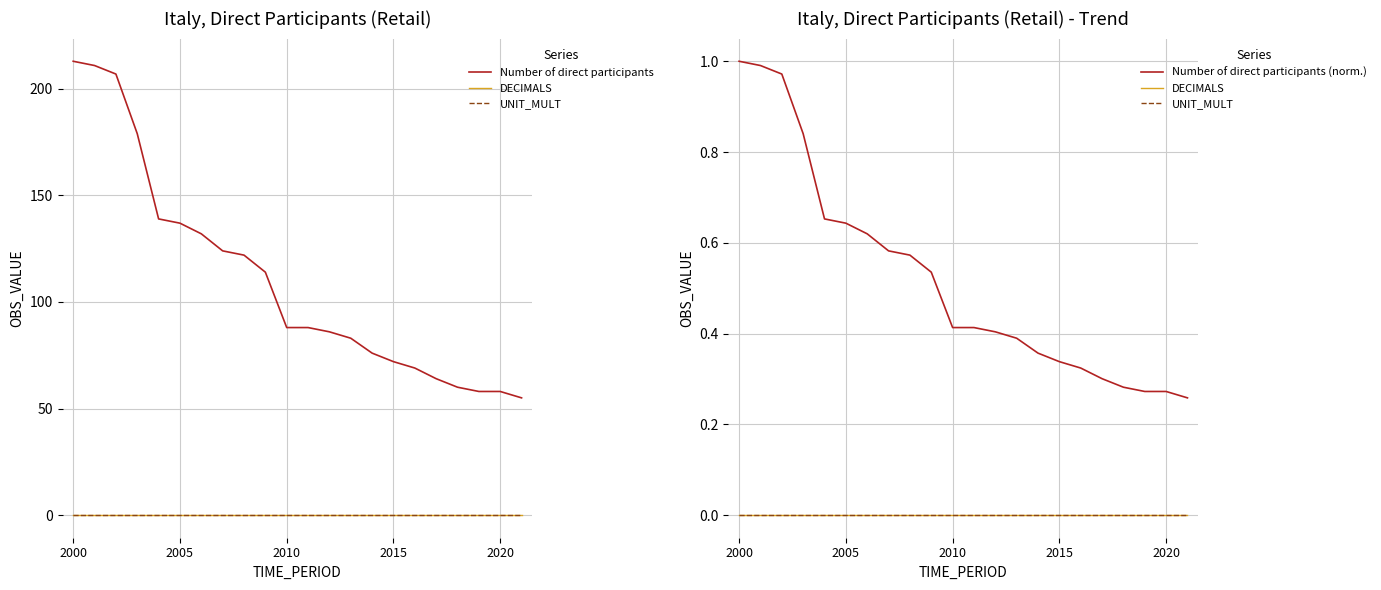

Which series changed the most between 10 and 14?

Number of direct participants